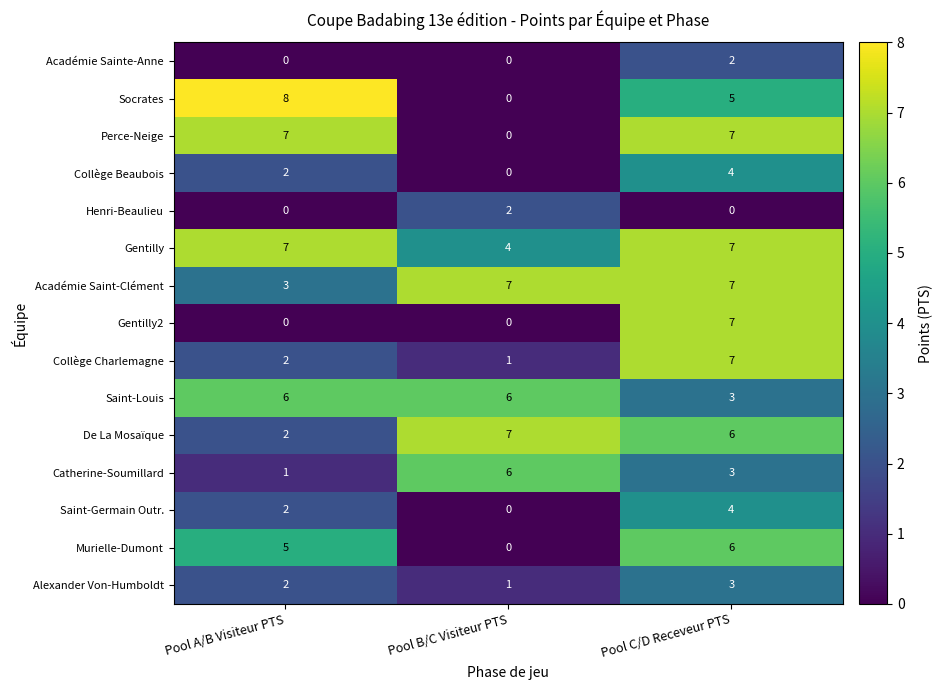

Which series has the widest spread of values?

Socrates